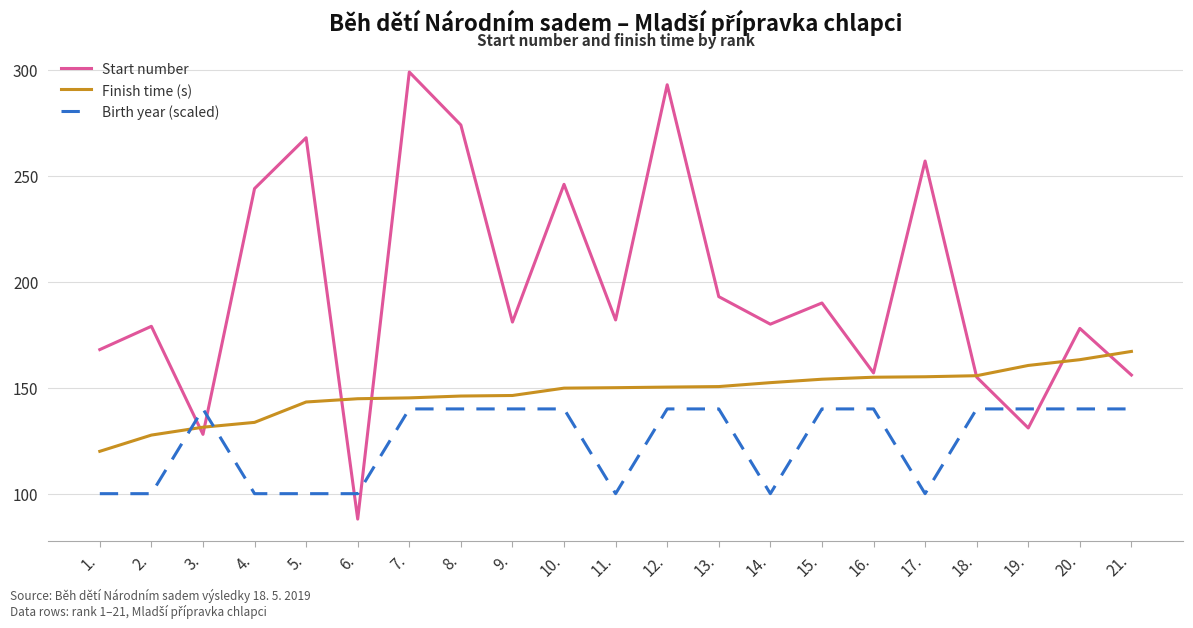

At which category does the chart reach its peak across all series?

7.